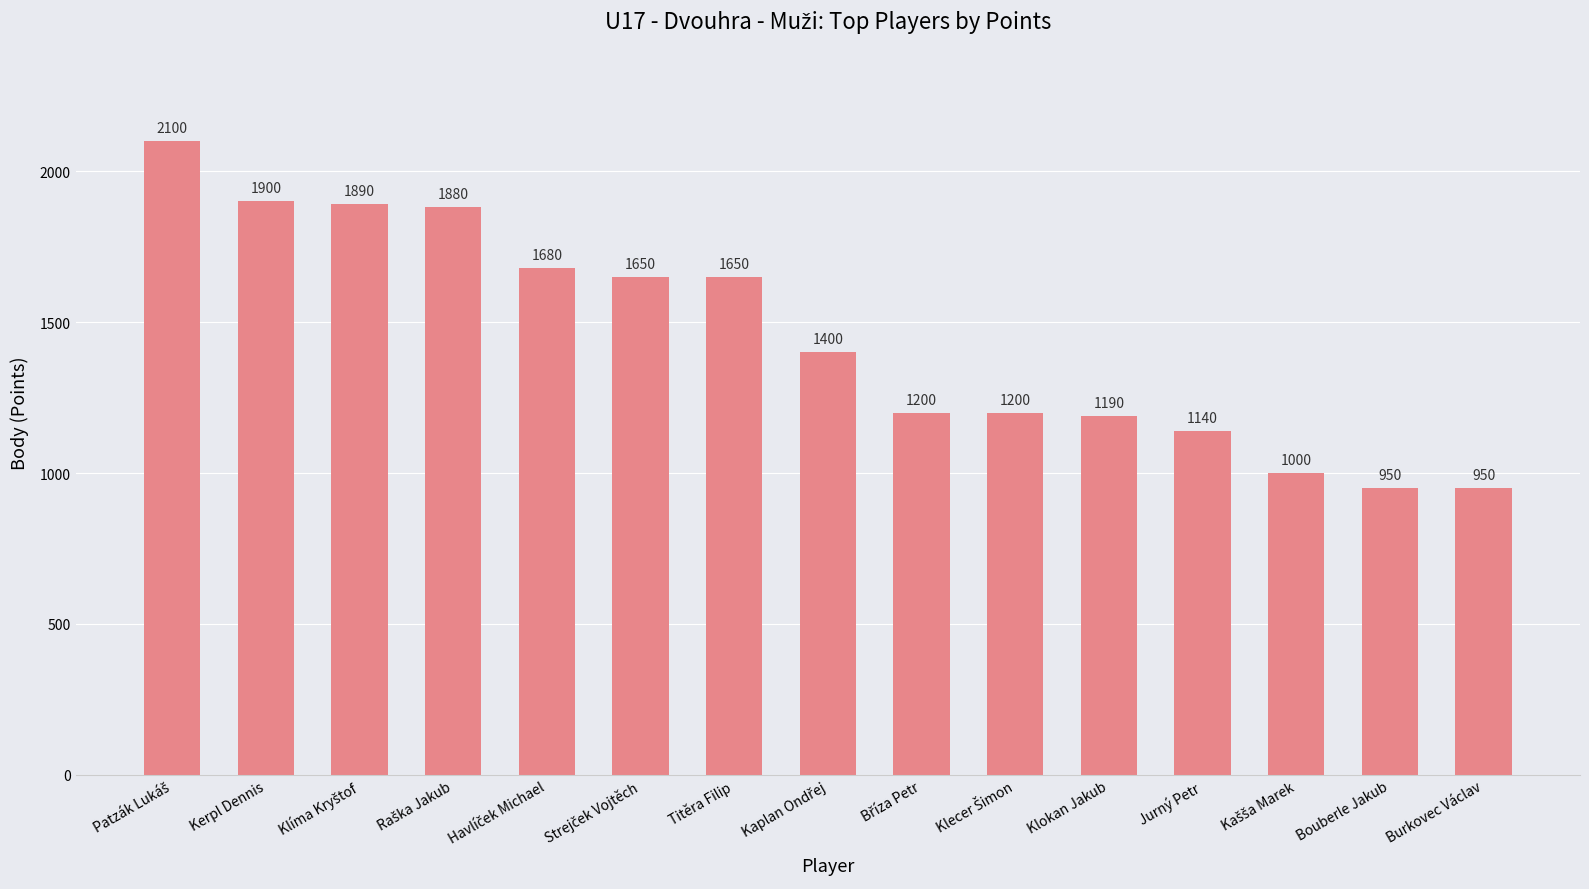

What is the label of the 14th bar from the left?

Bouberle Jakub